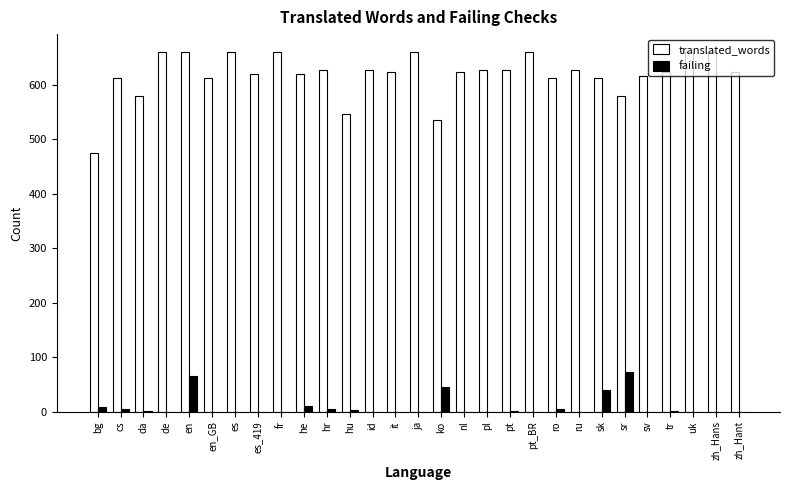

How many categories are shown in the chart?

29